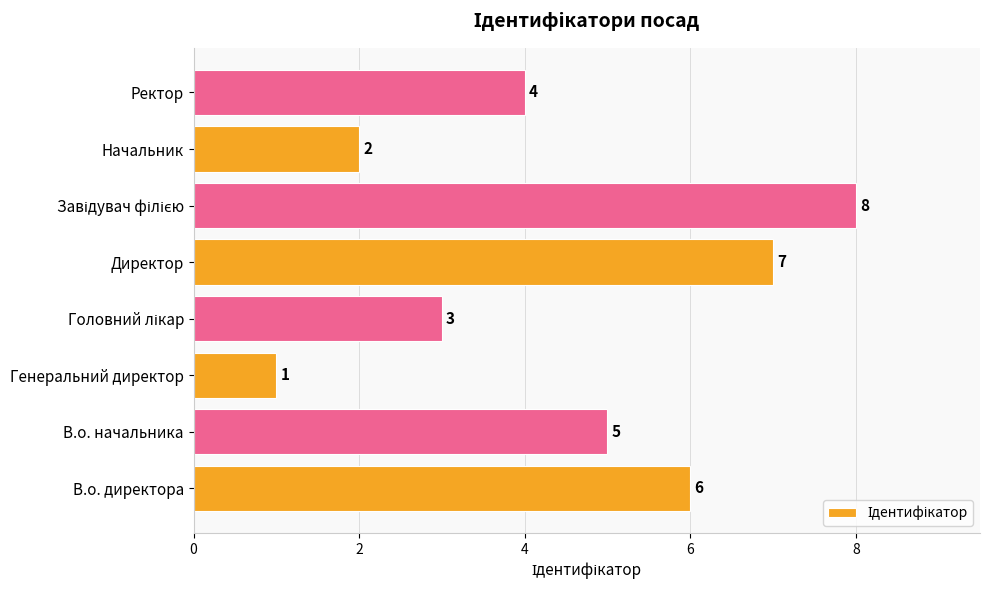

What is the change in value from В.о. начальника to Директор?

+2